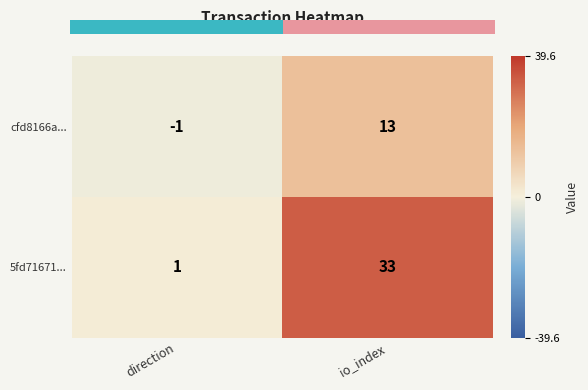

Read the cfd8166a... value at direction.

-1